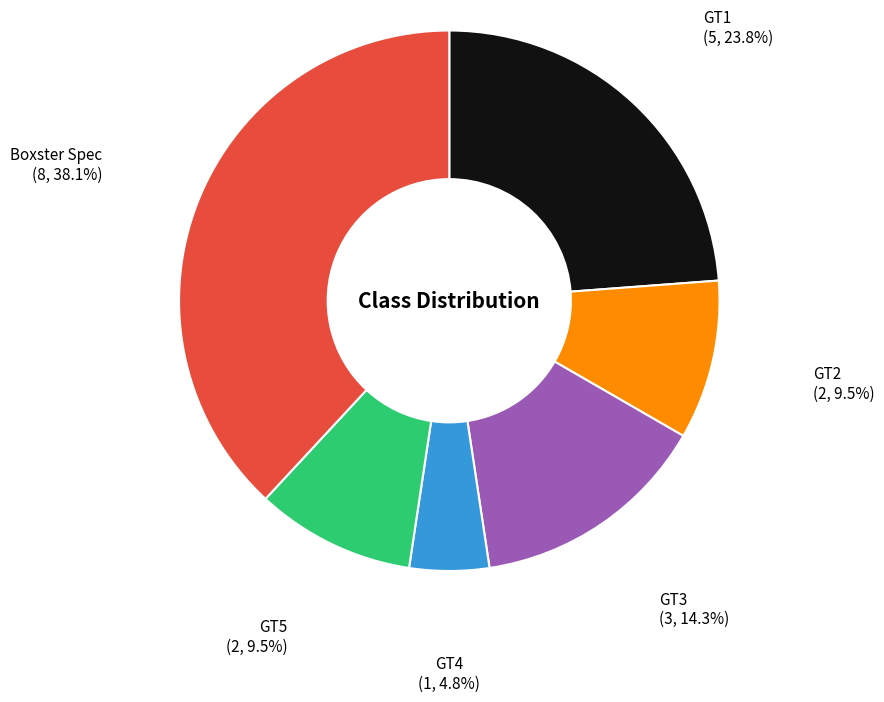

Which slice is the largest?

Boxster Spec